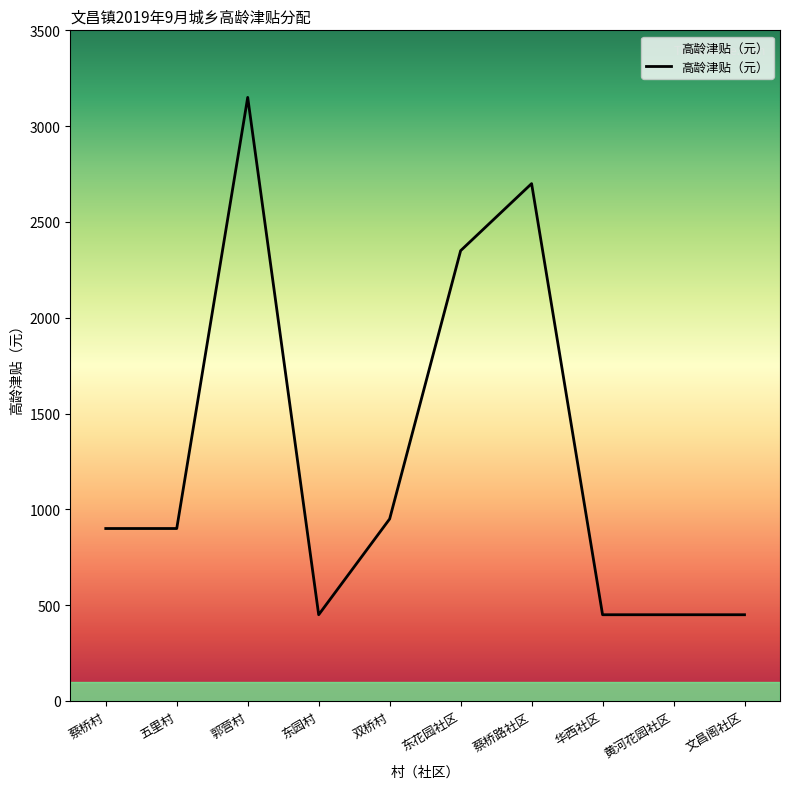

The chart shows a value of 900 at 五里村. True or false?

True